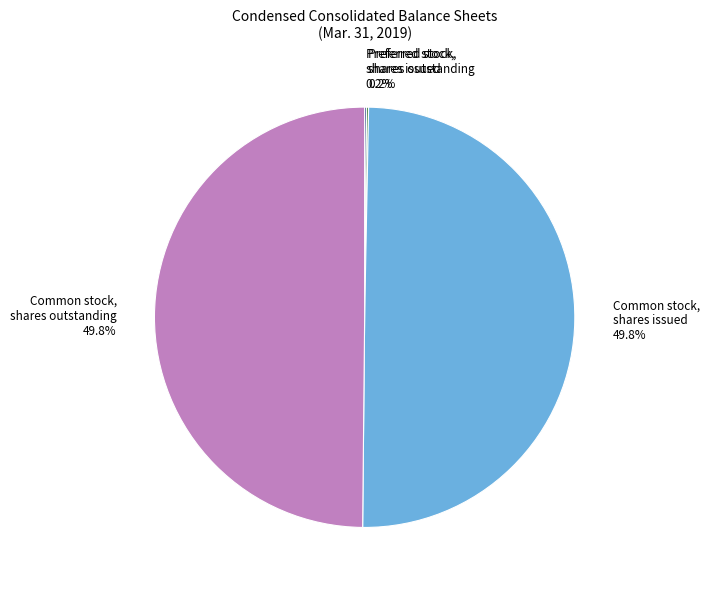

Do Common stock, shares issued and Common stock, shares outstanding together represent more than half of the pie?

Yes